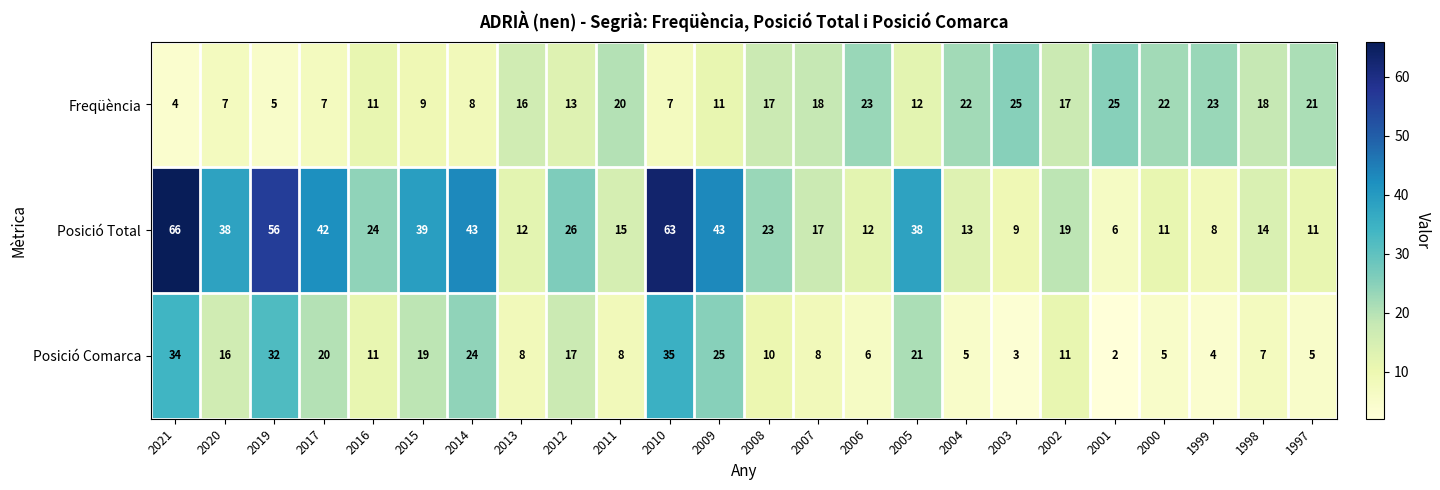

What is the total value across all series at 2021?

104